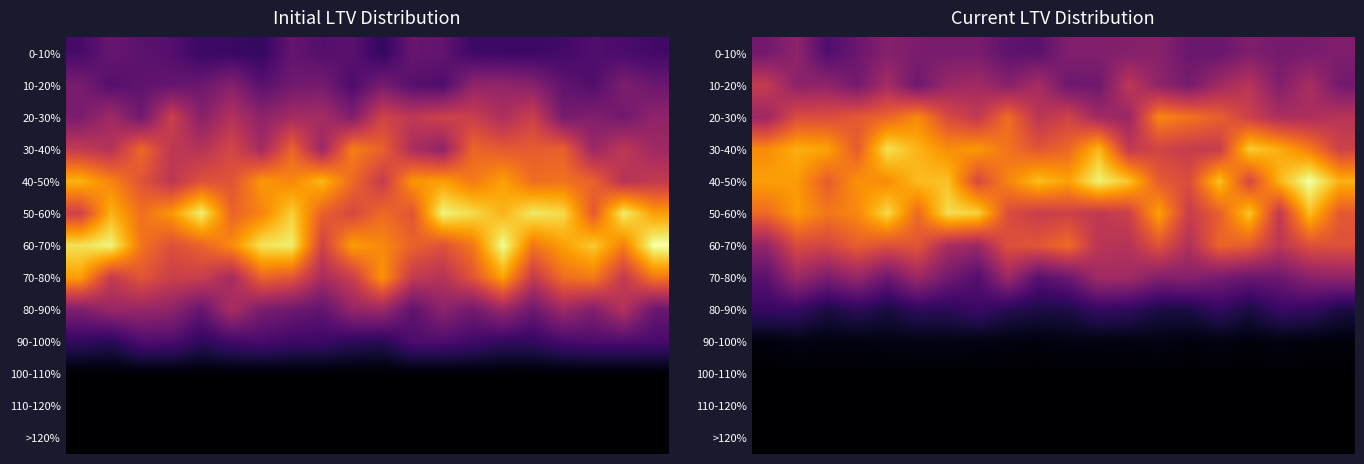

Which has a higher value, 10 or 15?

10